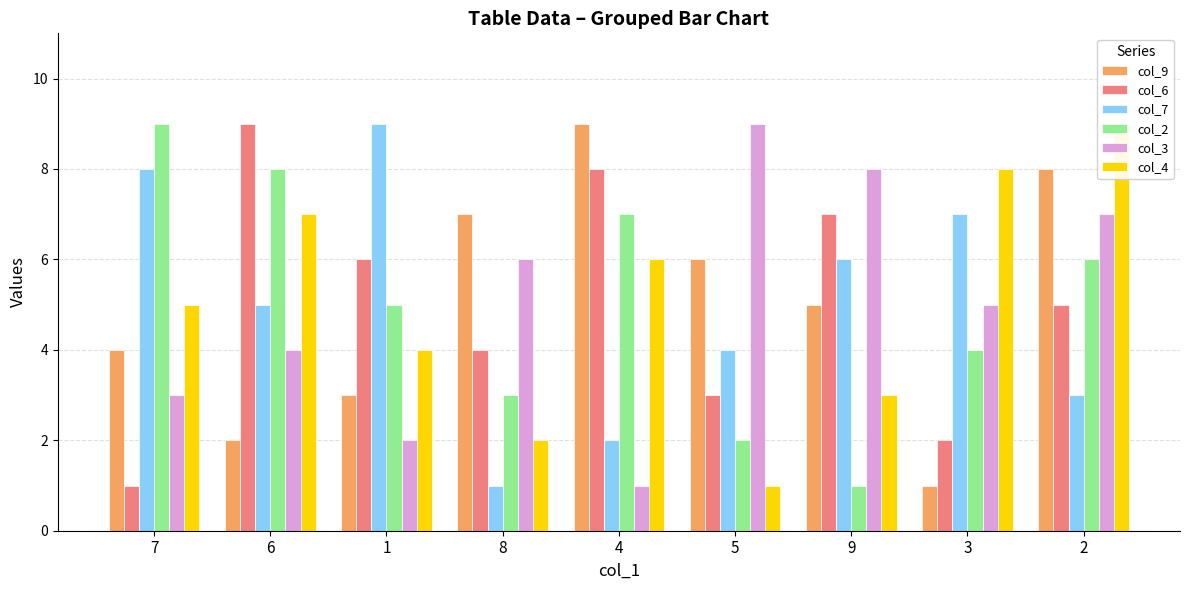

The value of col_6 at 6 is 5. True or false?

False